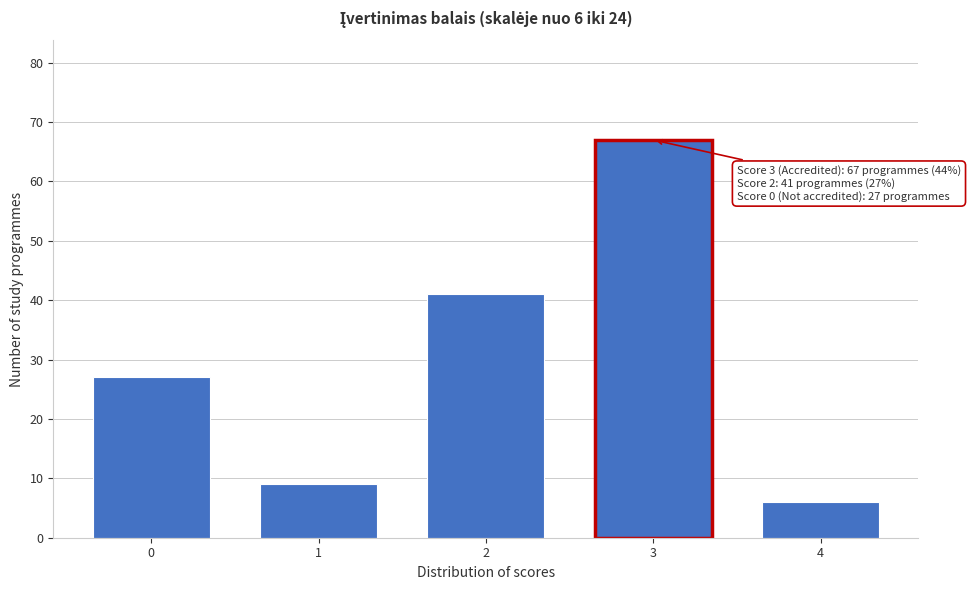

Reading left to right, what are all the values shown in this chart?

27	9	41	67	6